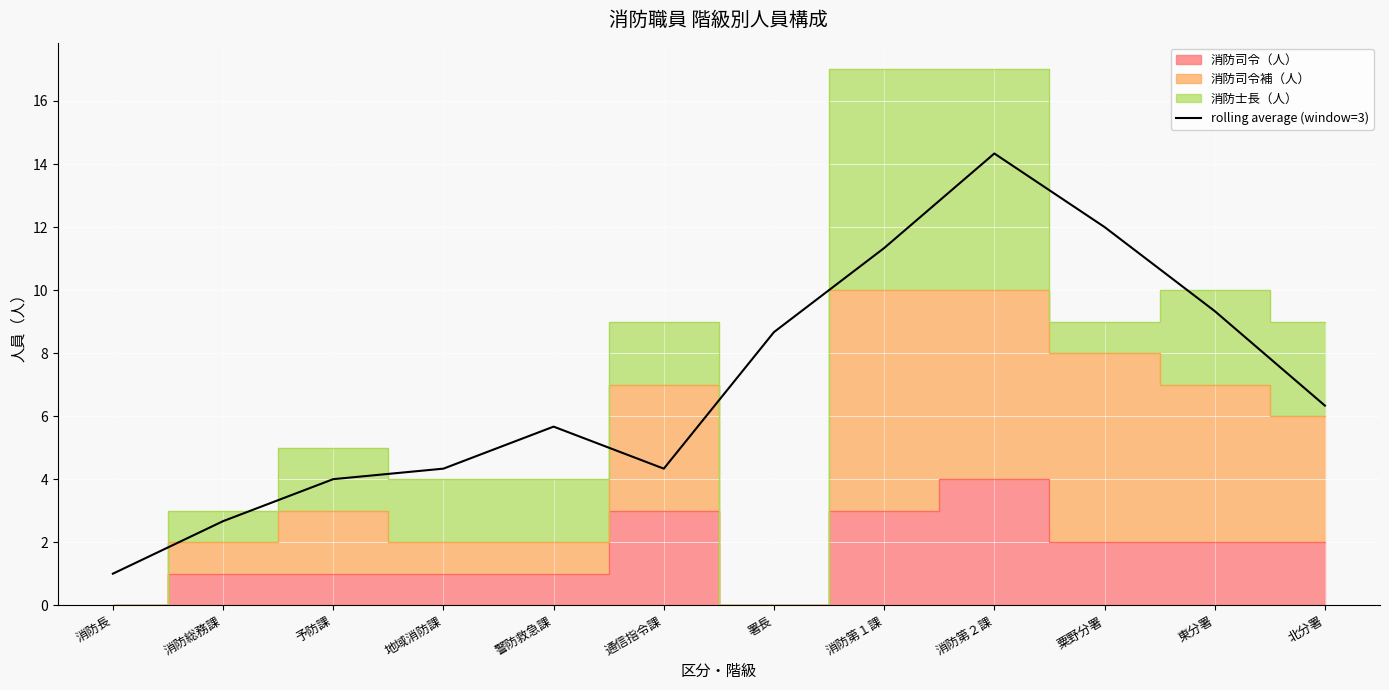

Rank the categories by value from highest to lowest.

消防第２課, 粟野分署, 消防第１課, 東分署, 署長, 北分署, 警防救急課, 地域消防課, 通信指令課, 予防課, 消防総務課, 消防長